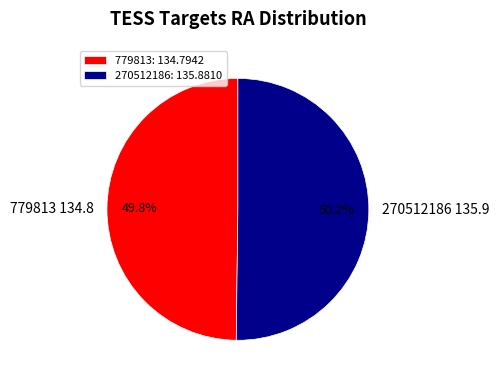

What is the ratio of the value at 270512186 to the value at 779813?

1.0